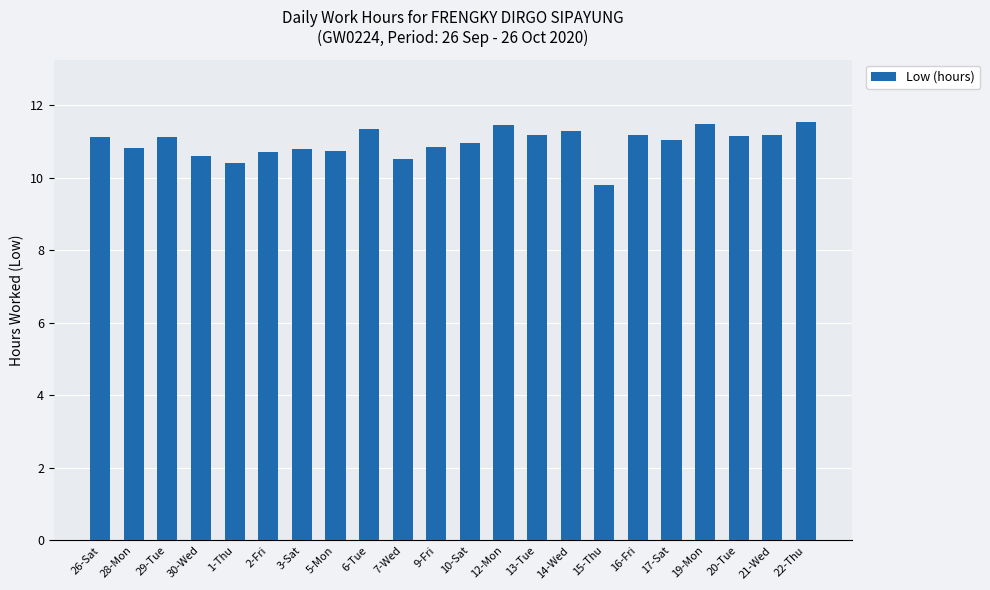

Is it true that the value at 28-Mon is 14.6?

False